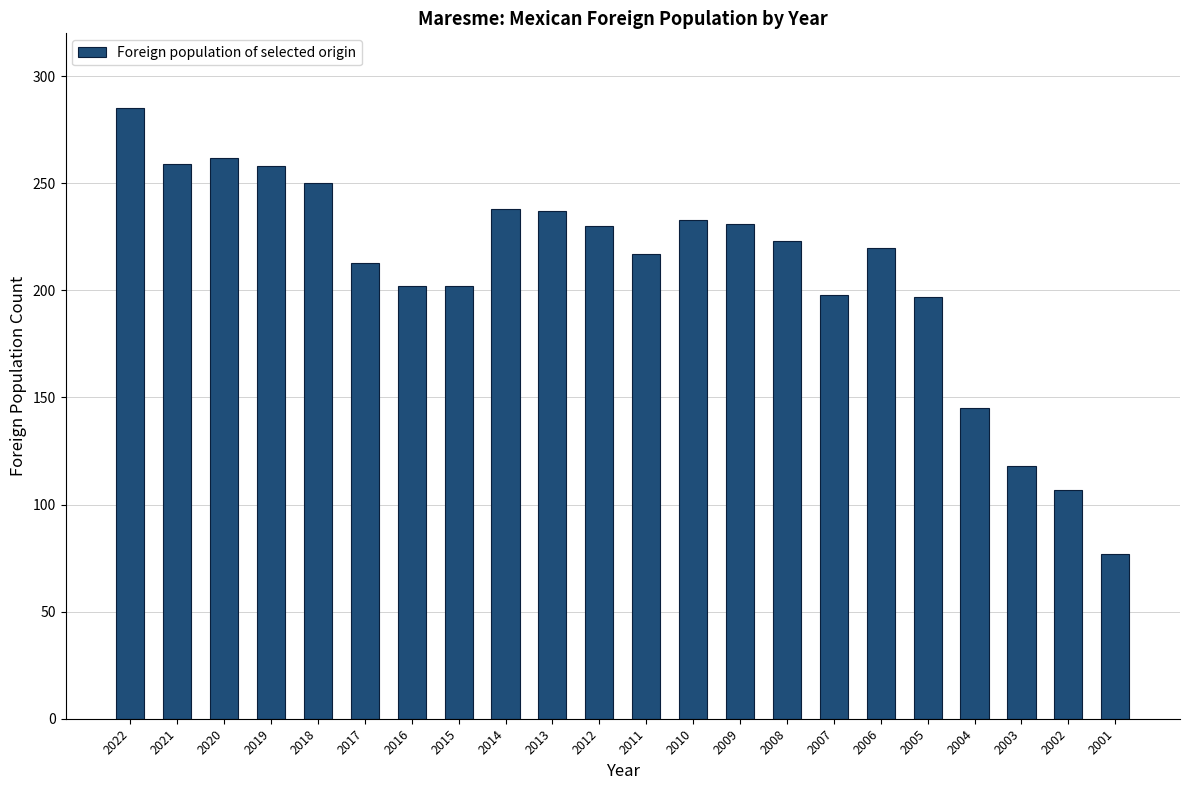

How many values are below 223?

11